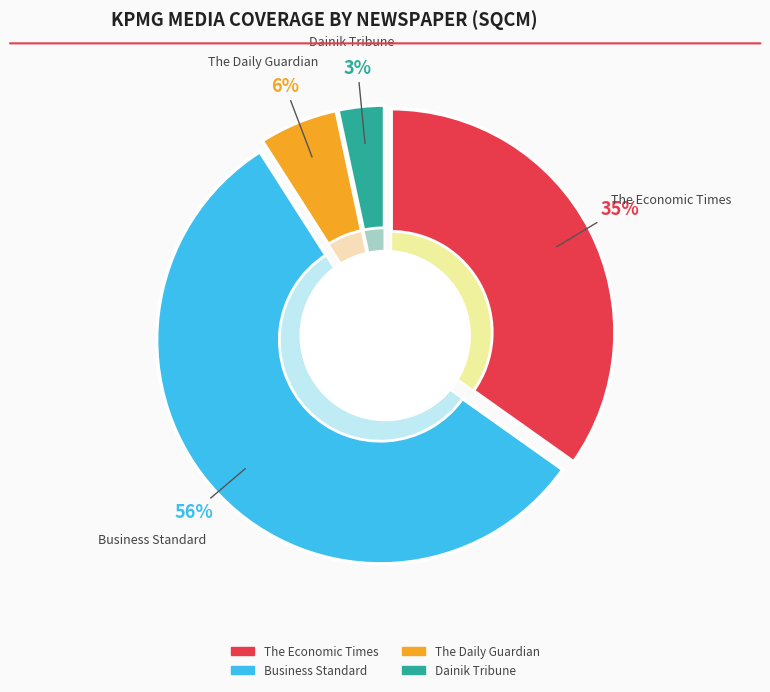

Between Hindustan Times and Business Standard, which is larger?

Business Standard